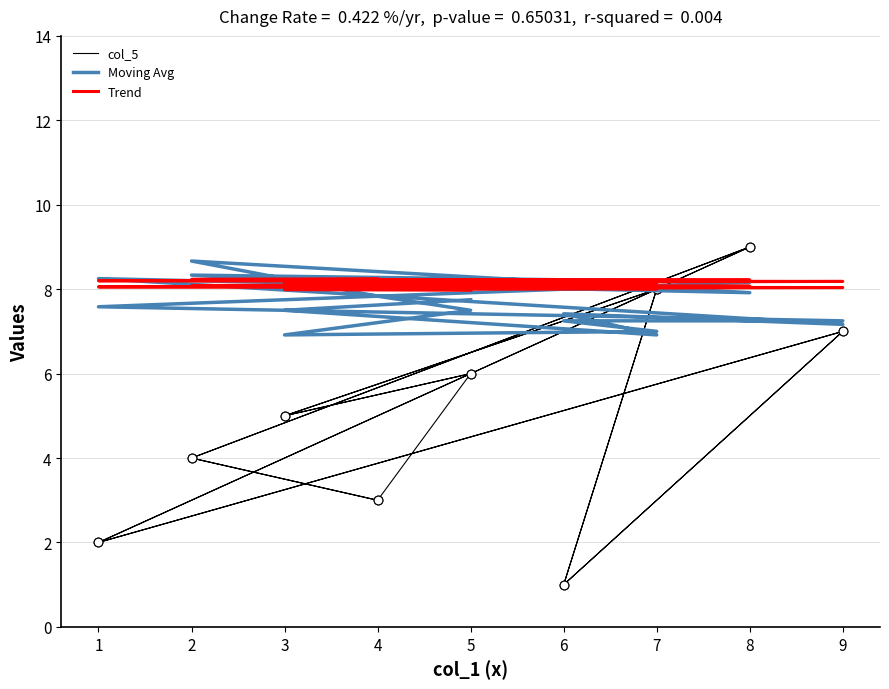

What are all the series names shown in the legend?

col_5, Moving Avg, Trend